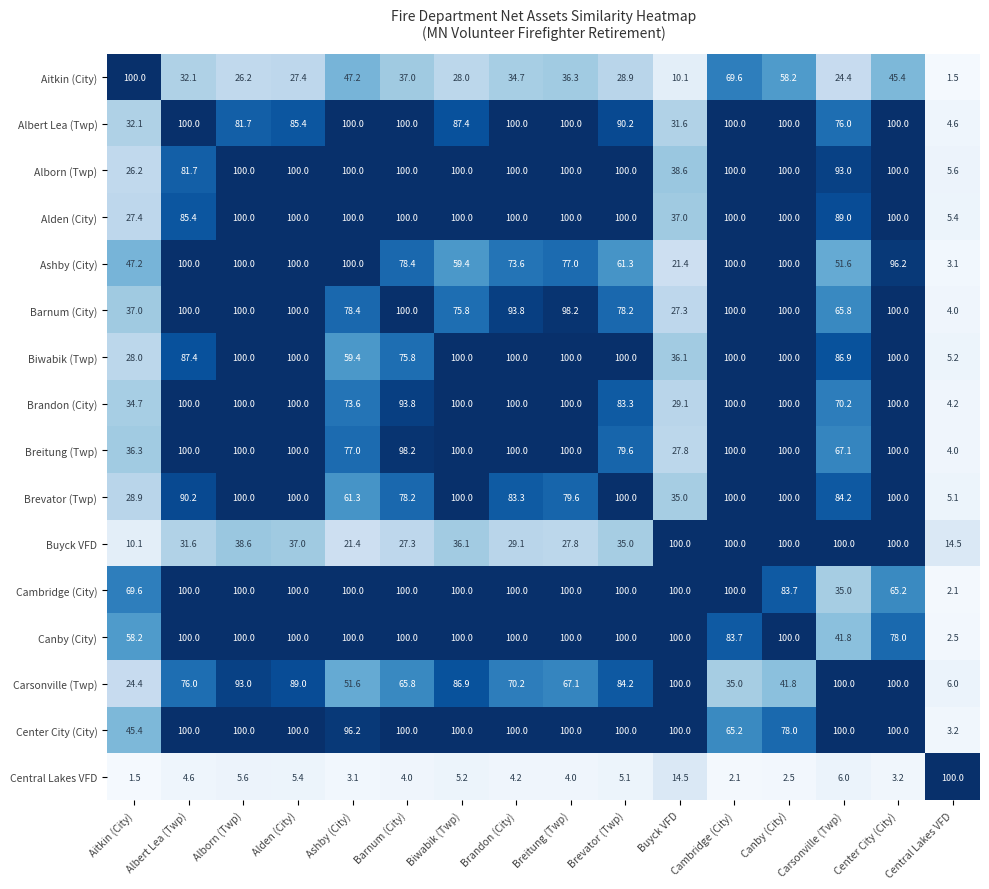

The value of Biwabik (Twp) at Cambridge (City) is 100.0. True or false?

True